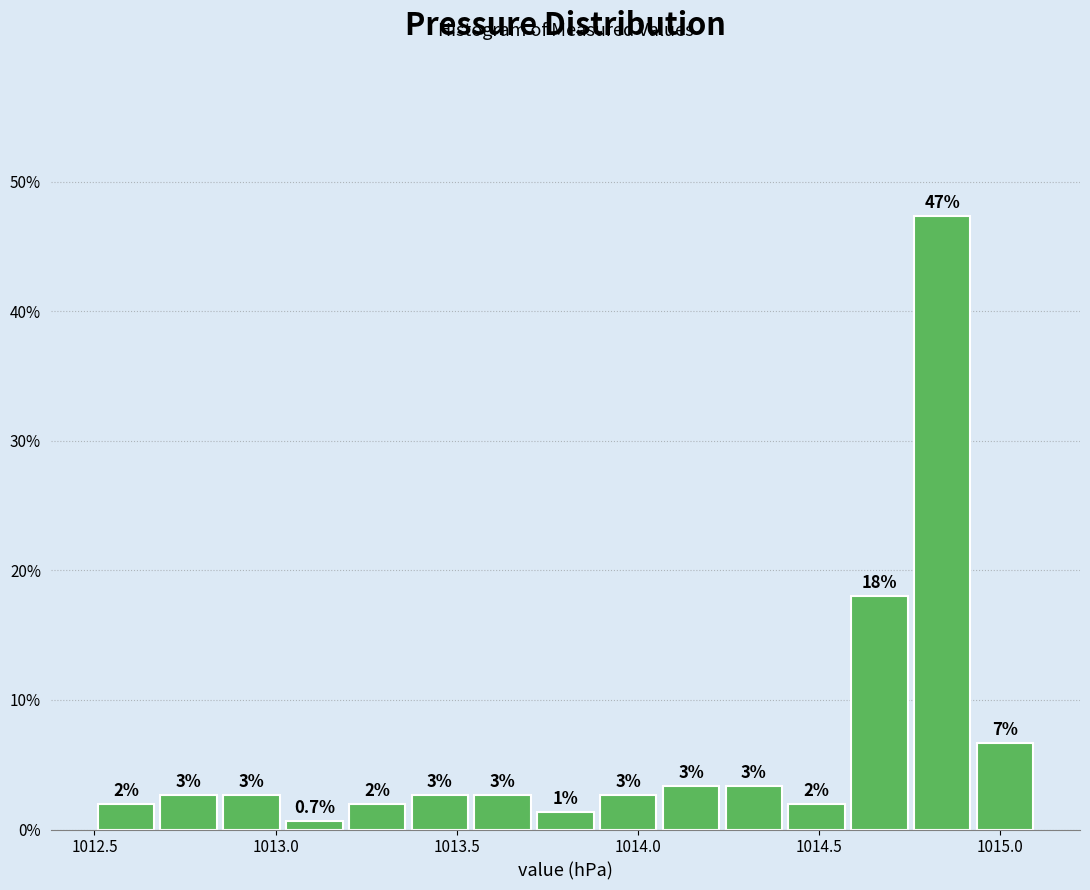

Around what value on the x-axis is the tallest bar? Give the approximate position of its centre, as read against the axis.

1014.85